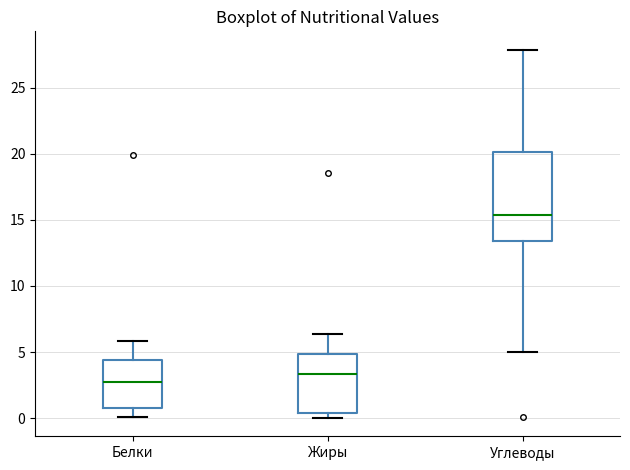

Where does the median line of the box for Белки sit on the y-axis? The values are not printed on the chart, so give them approximately, as read against the axis.

2.5